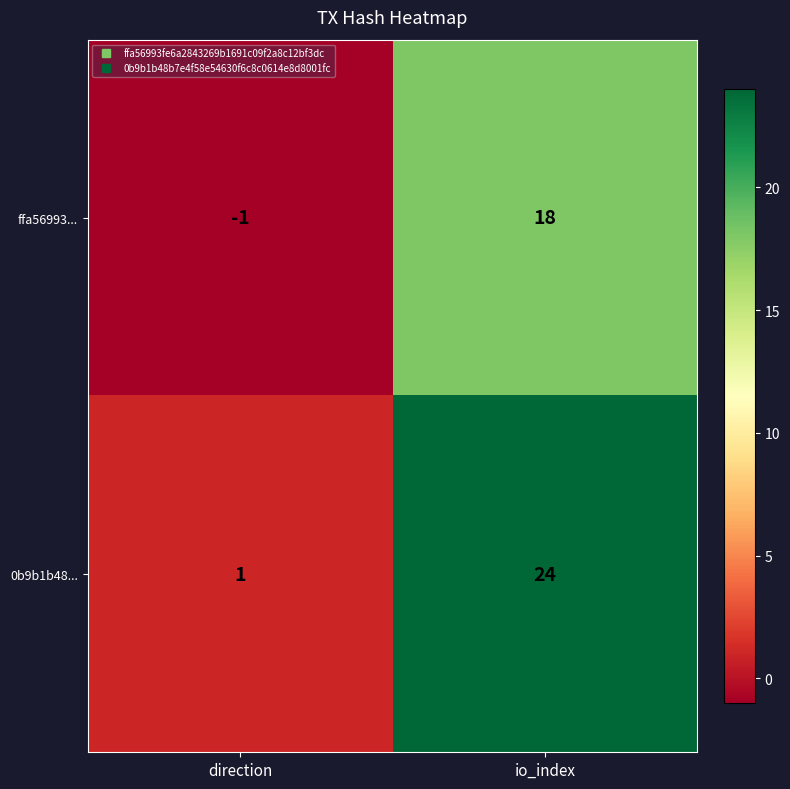

Which series has the largest total across all categories?

0b9b1b48...